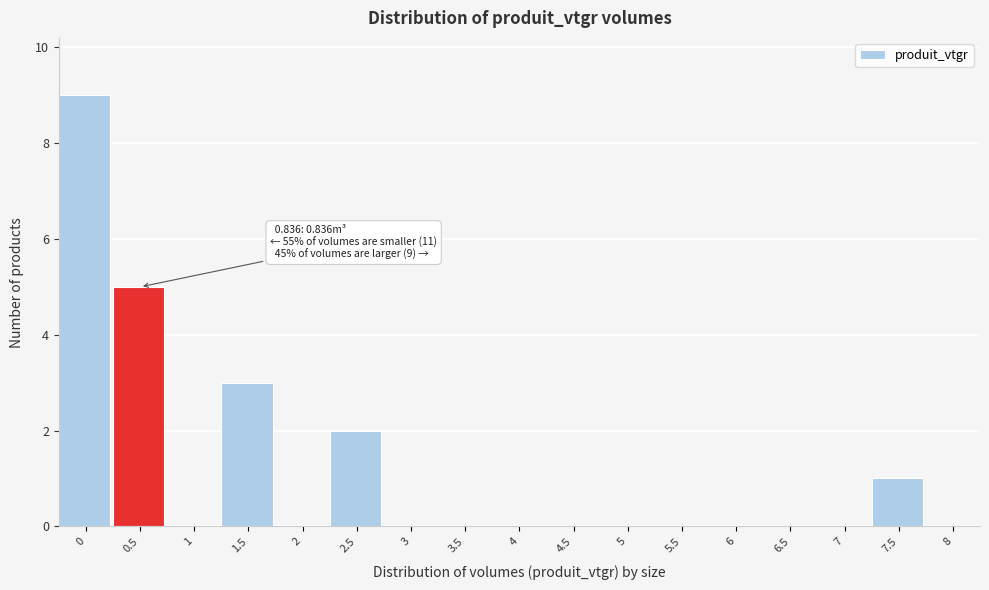

Reading left to right, transcribe all the data shown in this chart.

0=9	0.5=5	1=0	1.5=3	2=0	2.5=2	3=0	3.5=0	4=0	4.5=0	5=0	5.5=0	6=0	6.5=0	7=0	7.5=1	8=0